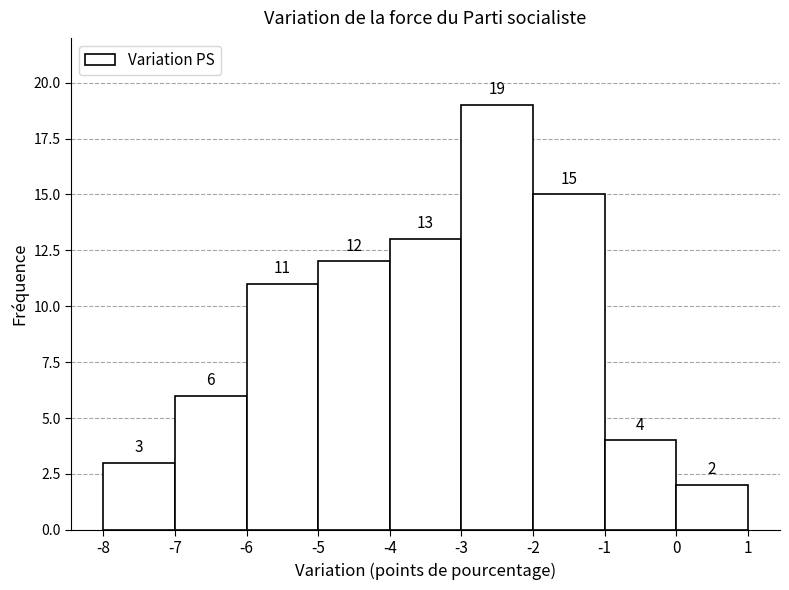

Over which range of the x-axis is the bar tallest?

-3 to -2